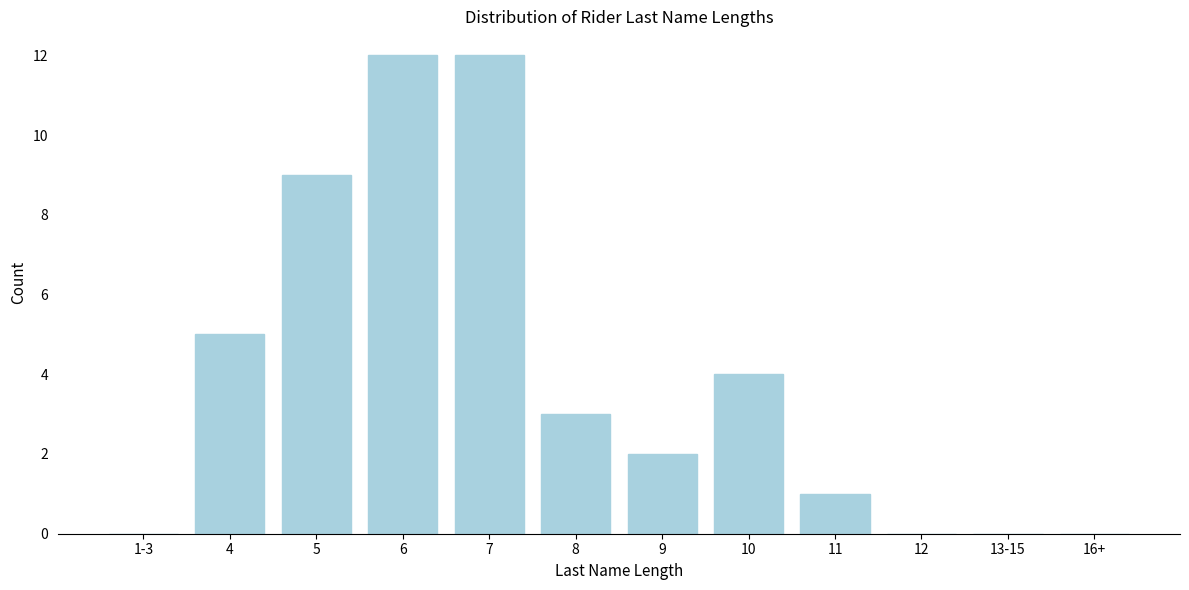

Reading right to left, list all the values displayed in this chart.

16+=0	13-15=0	12=0	11=1	10=4	9=2	8=3	7=12	6=12	5=9	4=5	1-3=0